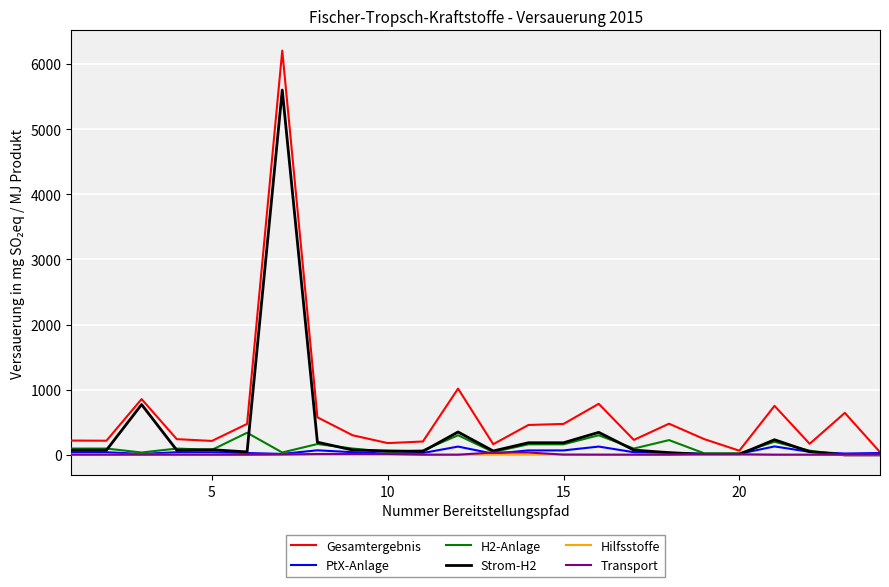

How many distinct data groups are displayed?

6